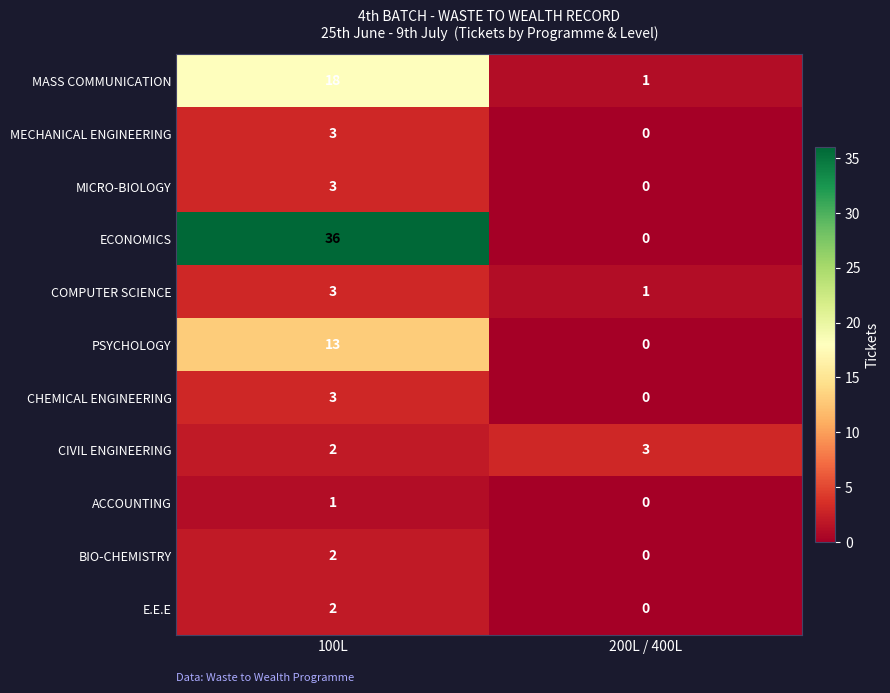

True or false: CHEMICAL ENGINEERING has a value of 3 at 100L.

True